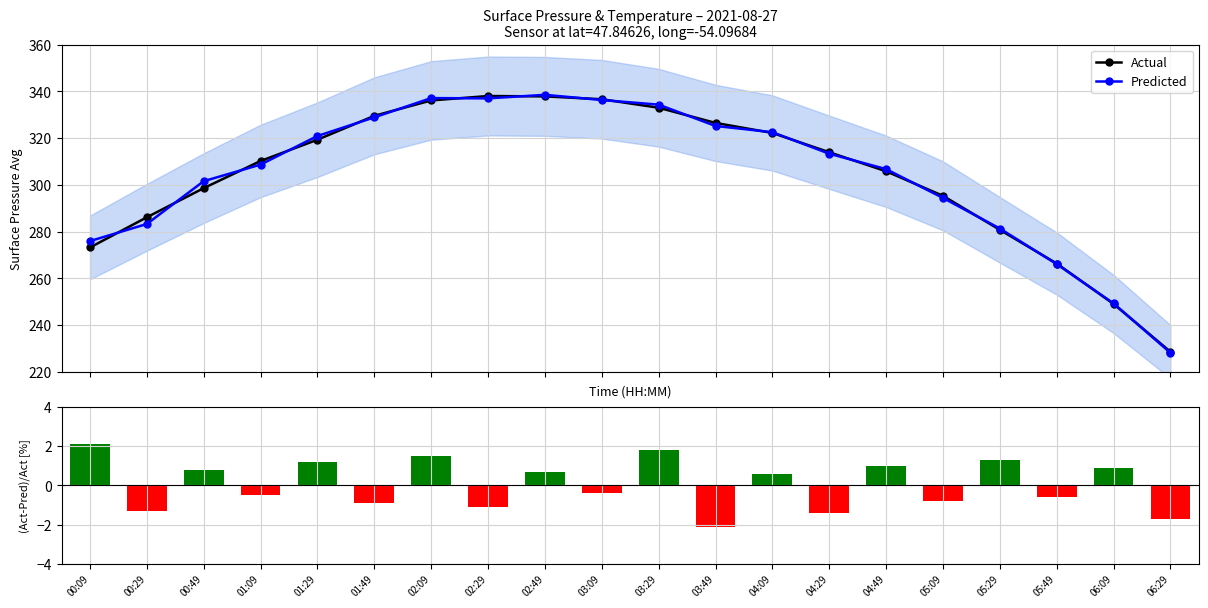

What is the total value across all series at 00:09?

551.2